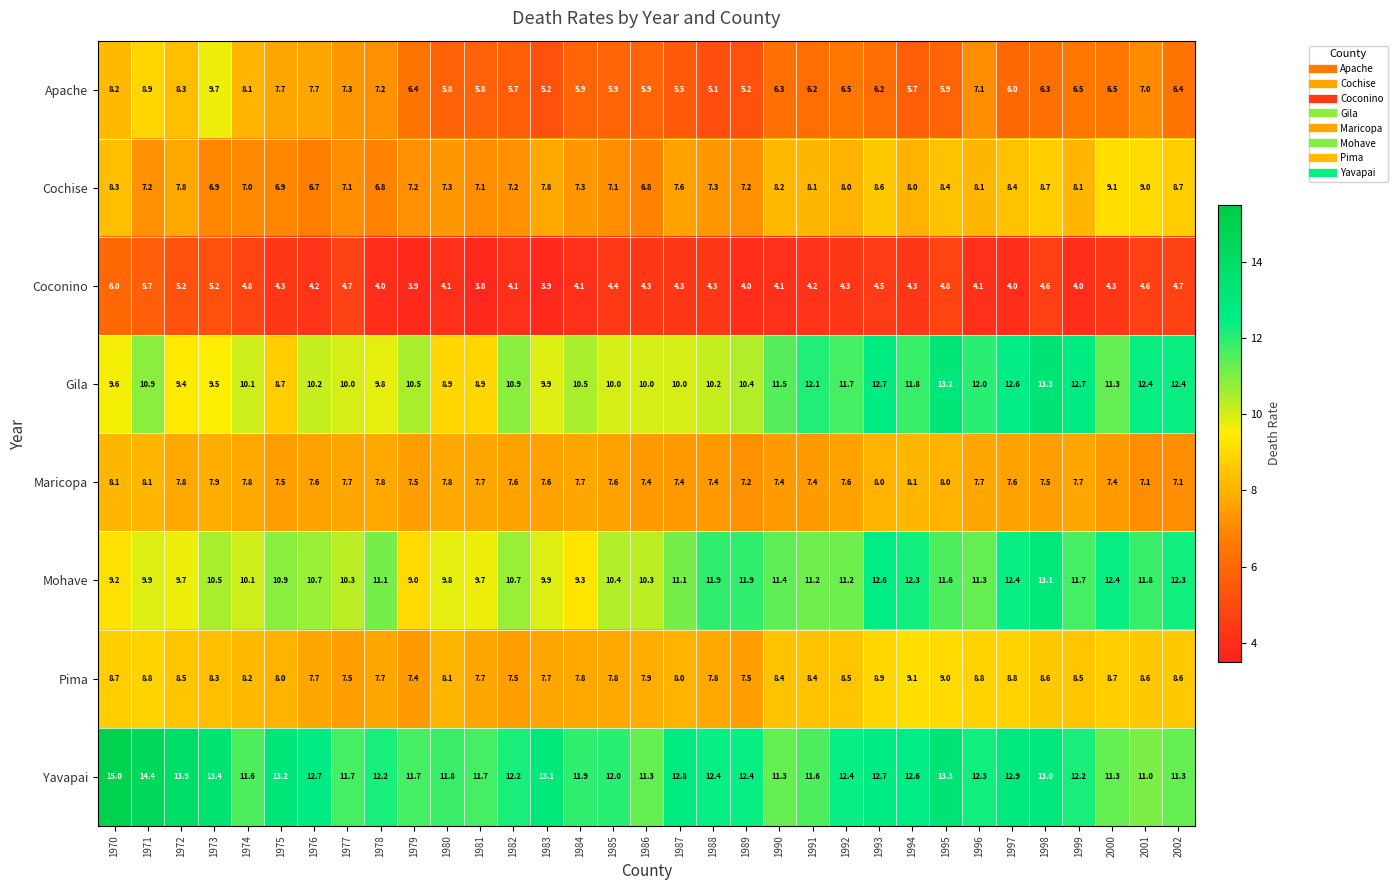

What is the difference between the highest and lowest values at 1977?

7.0